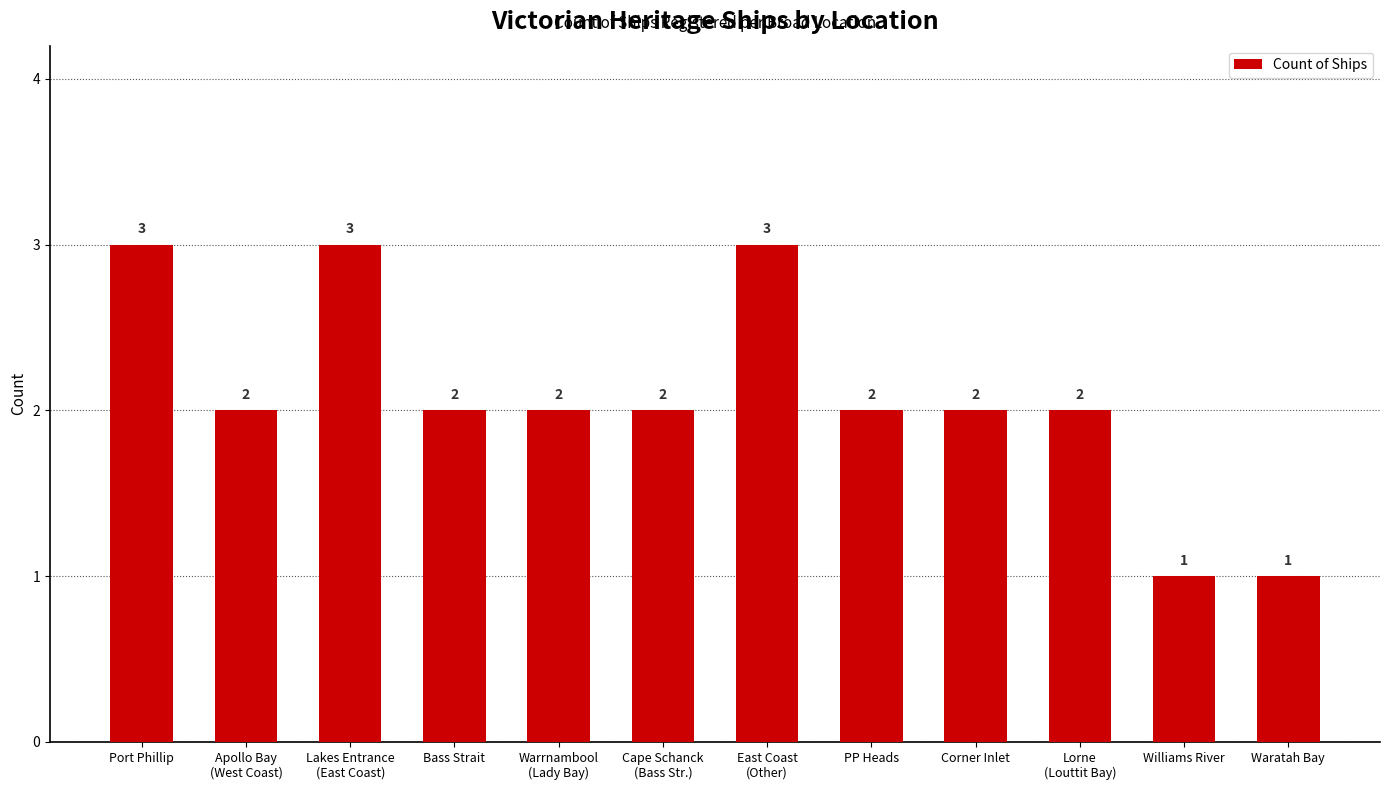

What is the difference between the maximum and minimum values?

2